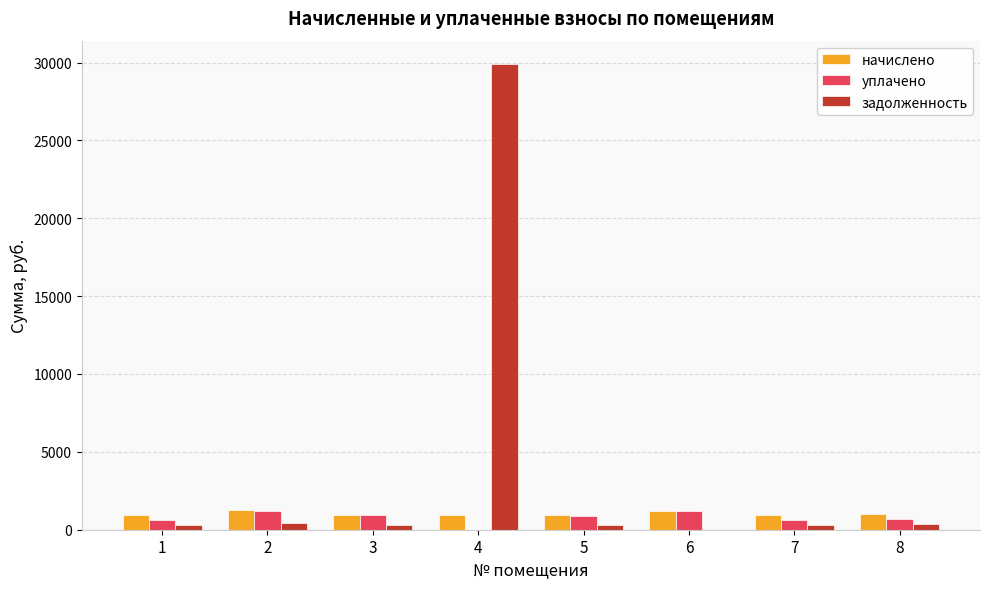

Which series has the largest total across all categories?

задолженность